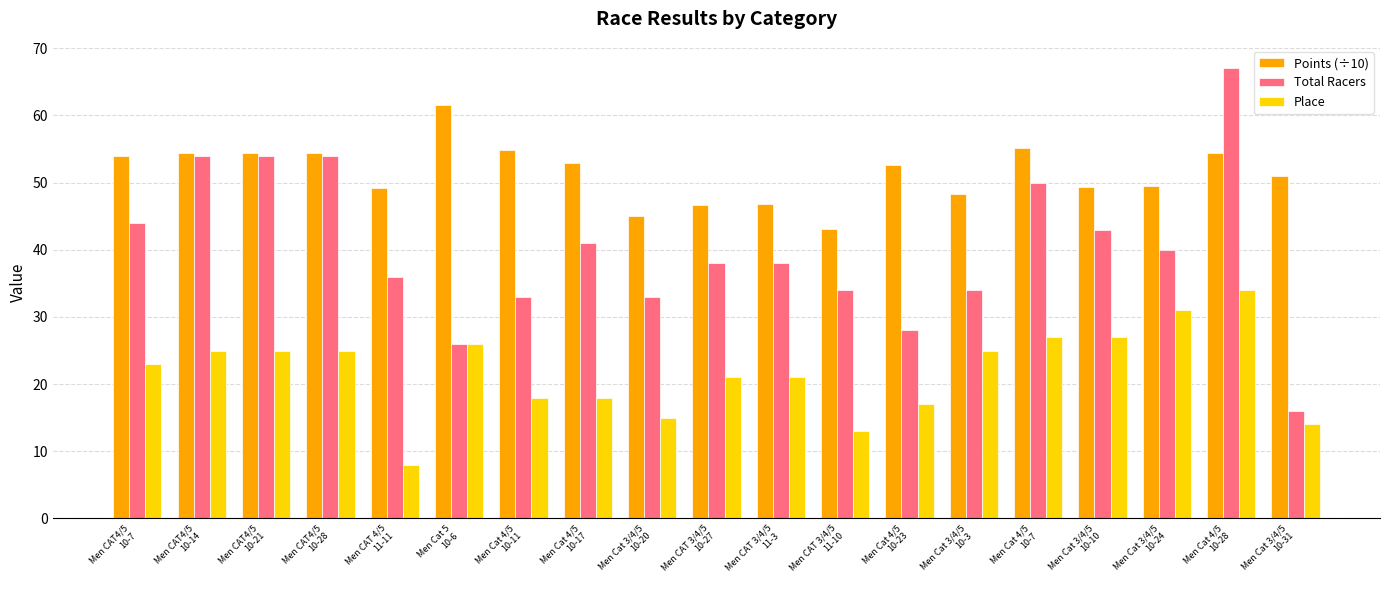

What is the difference between the Place values at Men CAT 3/4/5
11-10 and Men CAT4/5
10-14?

12.0